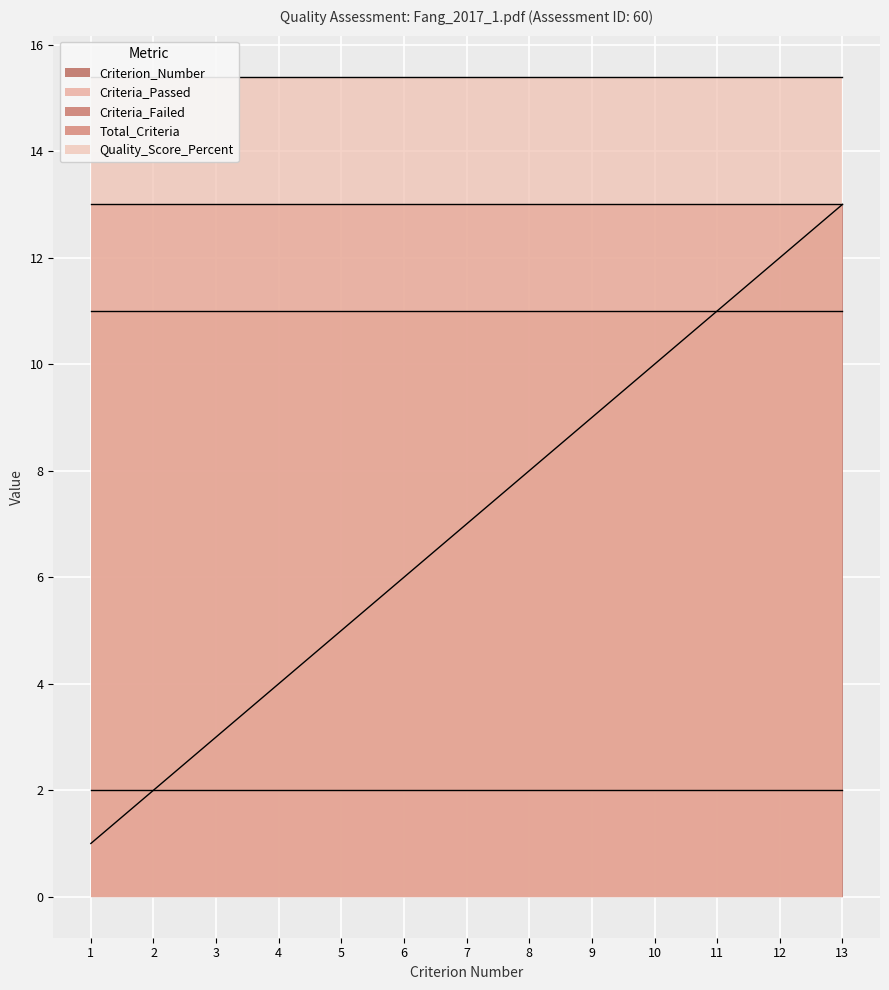

Count the number of categories in the chart.

13